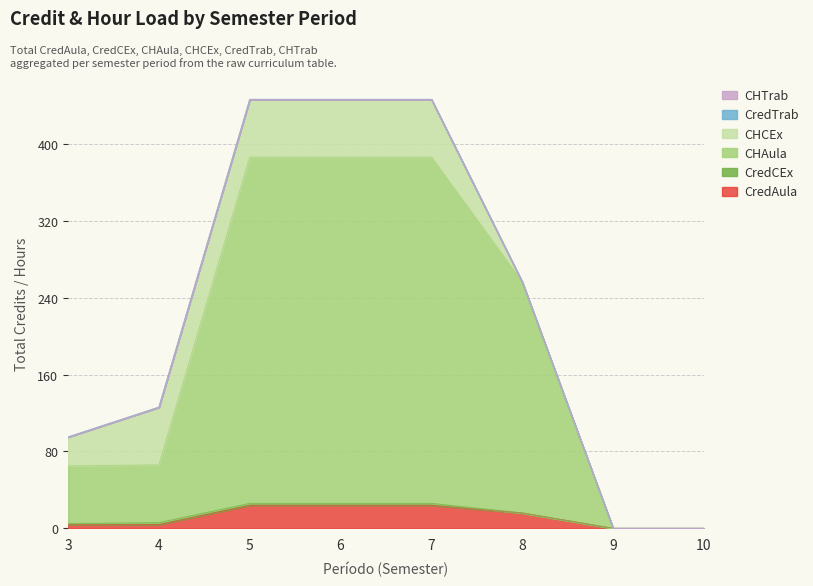

Reading left to right, list all the values displayed in this chart.

CredAula: 3=4	4=4	5=24	6=24	7=24	8=16	9=0	10=0
CredCEx: 3=1	4=2	5=2	6=2	7=2	8=0	9=0	10=0
CHAula: 3=60	4=60	5=360	6=360	7=360	8=240	9=0	10=0
CHCEx: 3=30	4=60	5=60	6=60	7=60	8=0	9=0	10=0
CredTrab: 3=0	4=0	5=0	6=0	7=0	8=0	9=0	10=0
CHTrab: 3=0	4=0	5=0	6=0	7=0	8=0	9=0	10=0